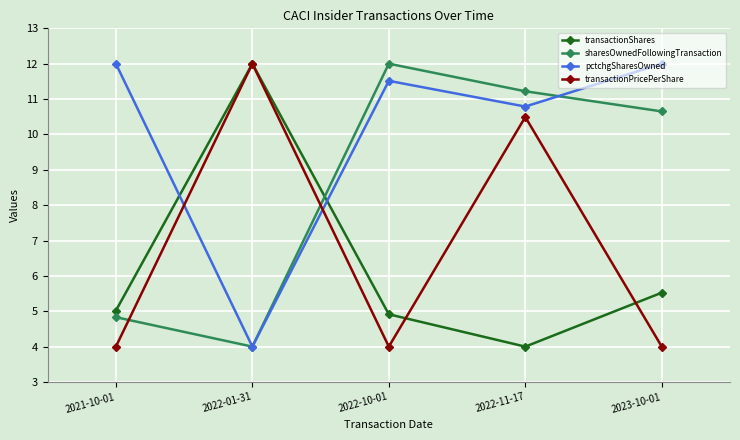

What position from the right is 2022-01-31?

4